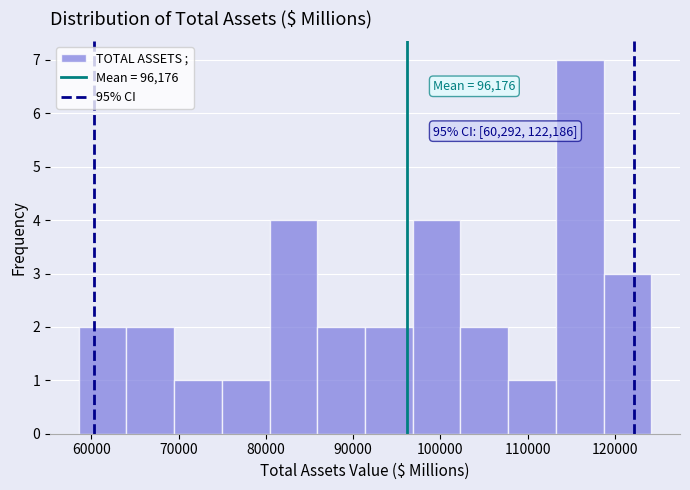

Which range on the x-axis has the tallest bar?

113000 to 119000